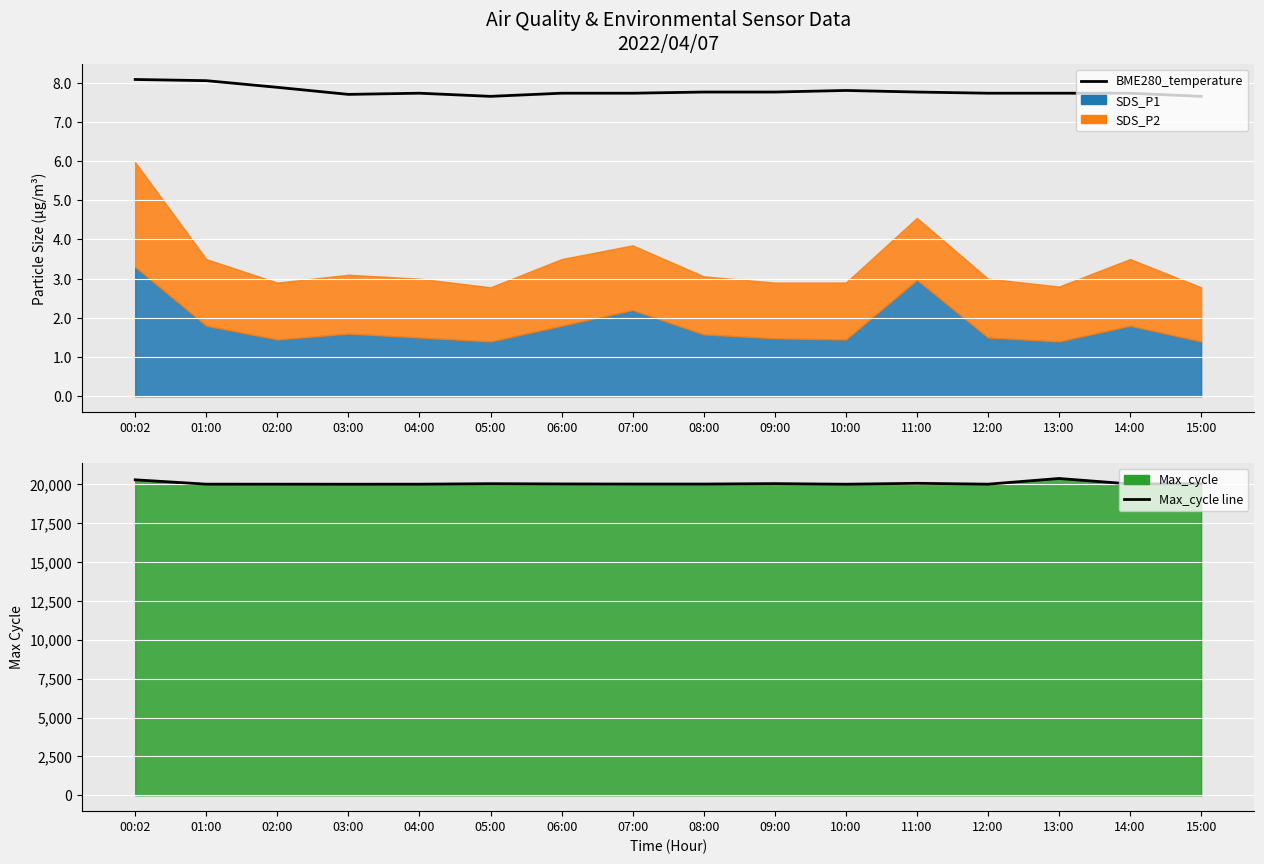

At 09:00, list the series in order from smallest to largest.

BME280_temperature, Max_cycle line